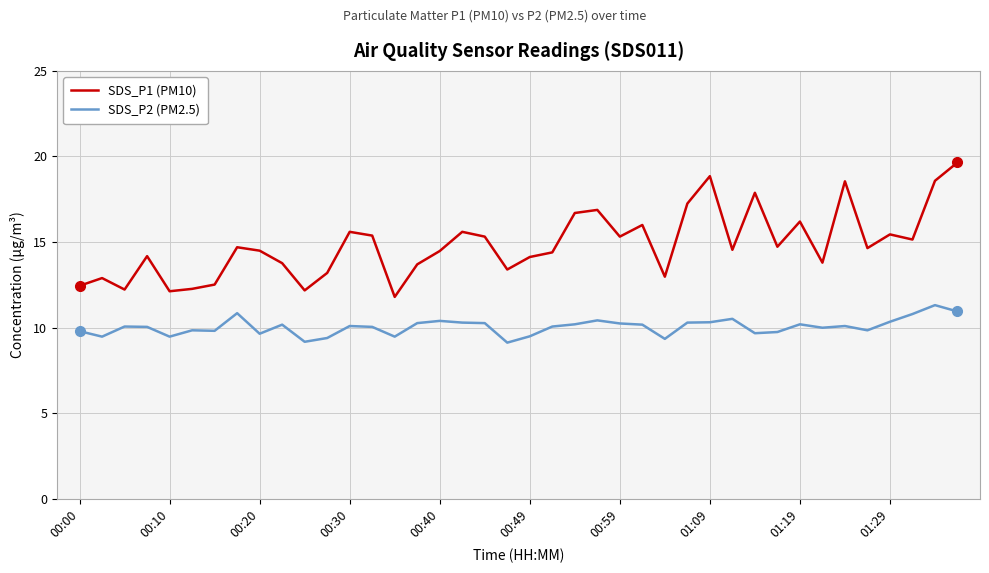

True or false: SDS_P1 (PM10) and SDS_P2 (PM2.5) intersect in this chart.

False